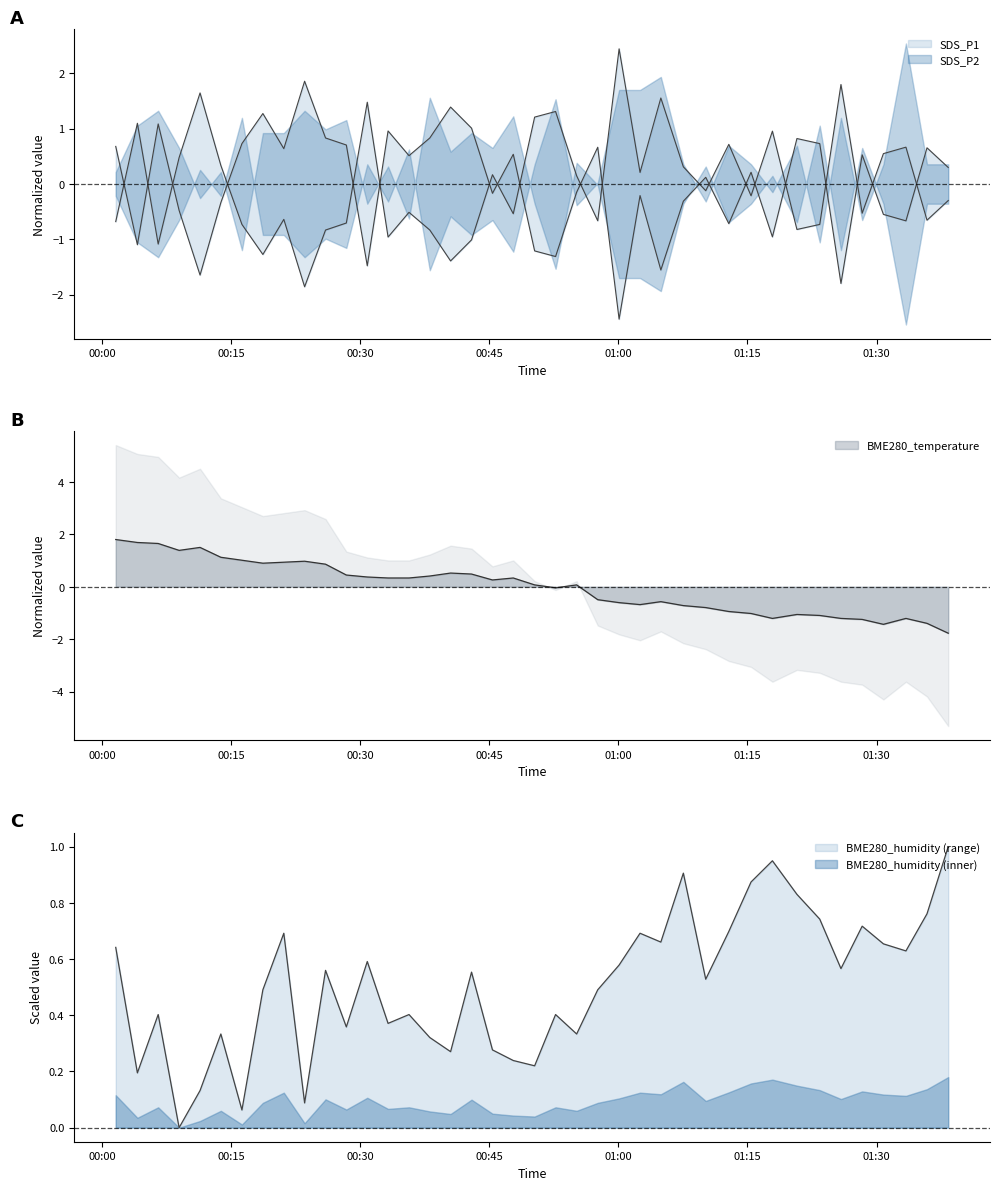

How many values in BME280_humidity are above zero?

39